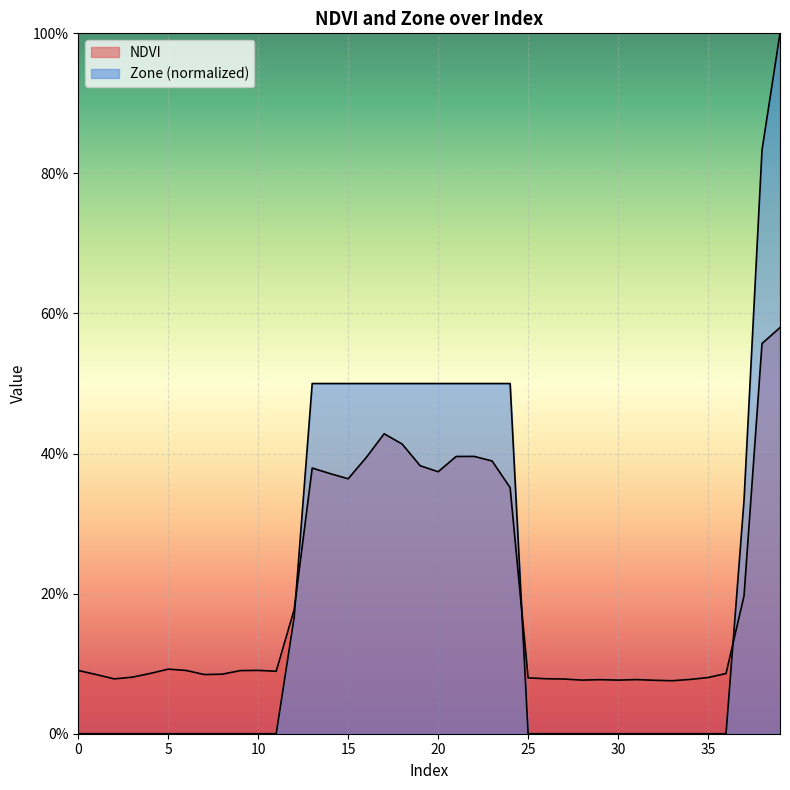

How many lines are shown in the chart?

2